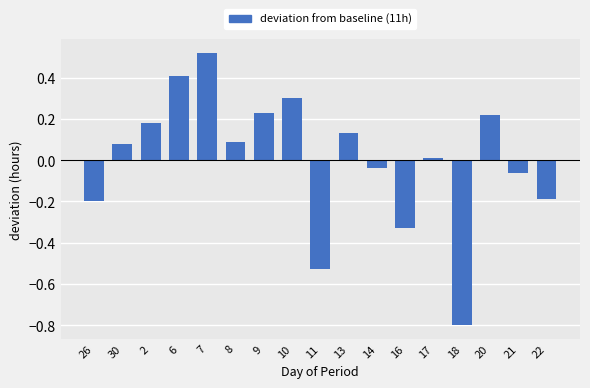

What is the label of the 17th bar from the left?

22